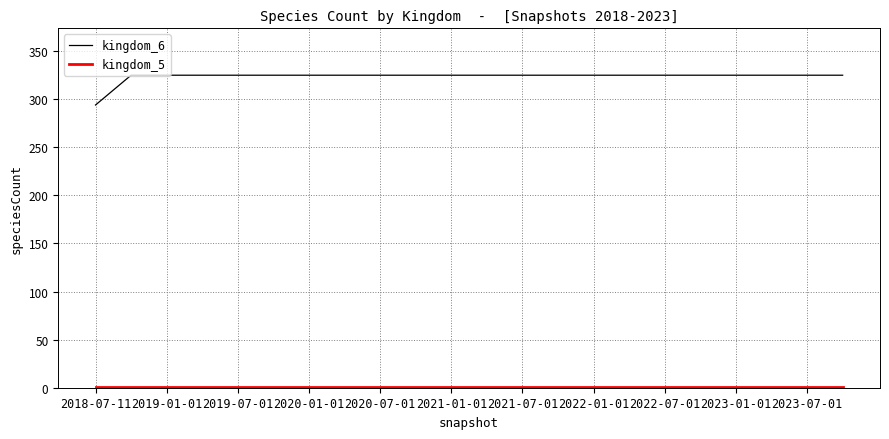

How many distinct data groups are displayed?

2